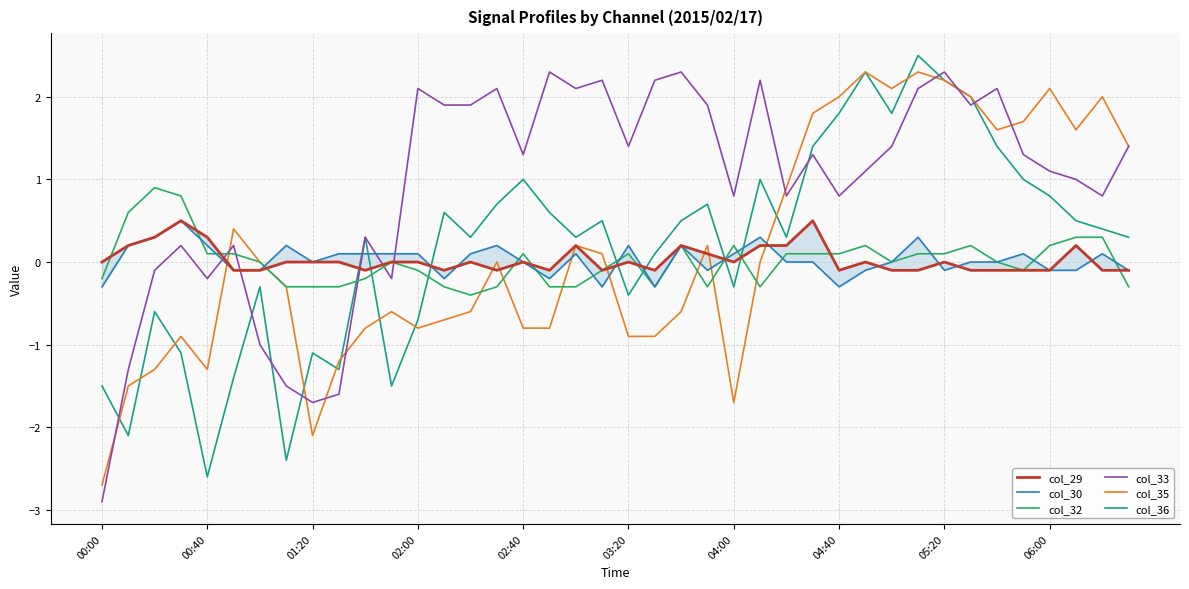

True or false: col_30 has a value of -0.5 at 00:00.

False